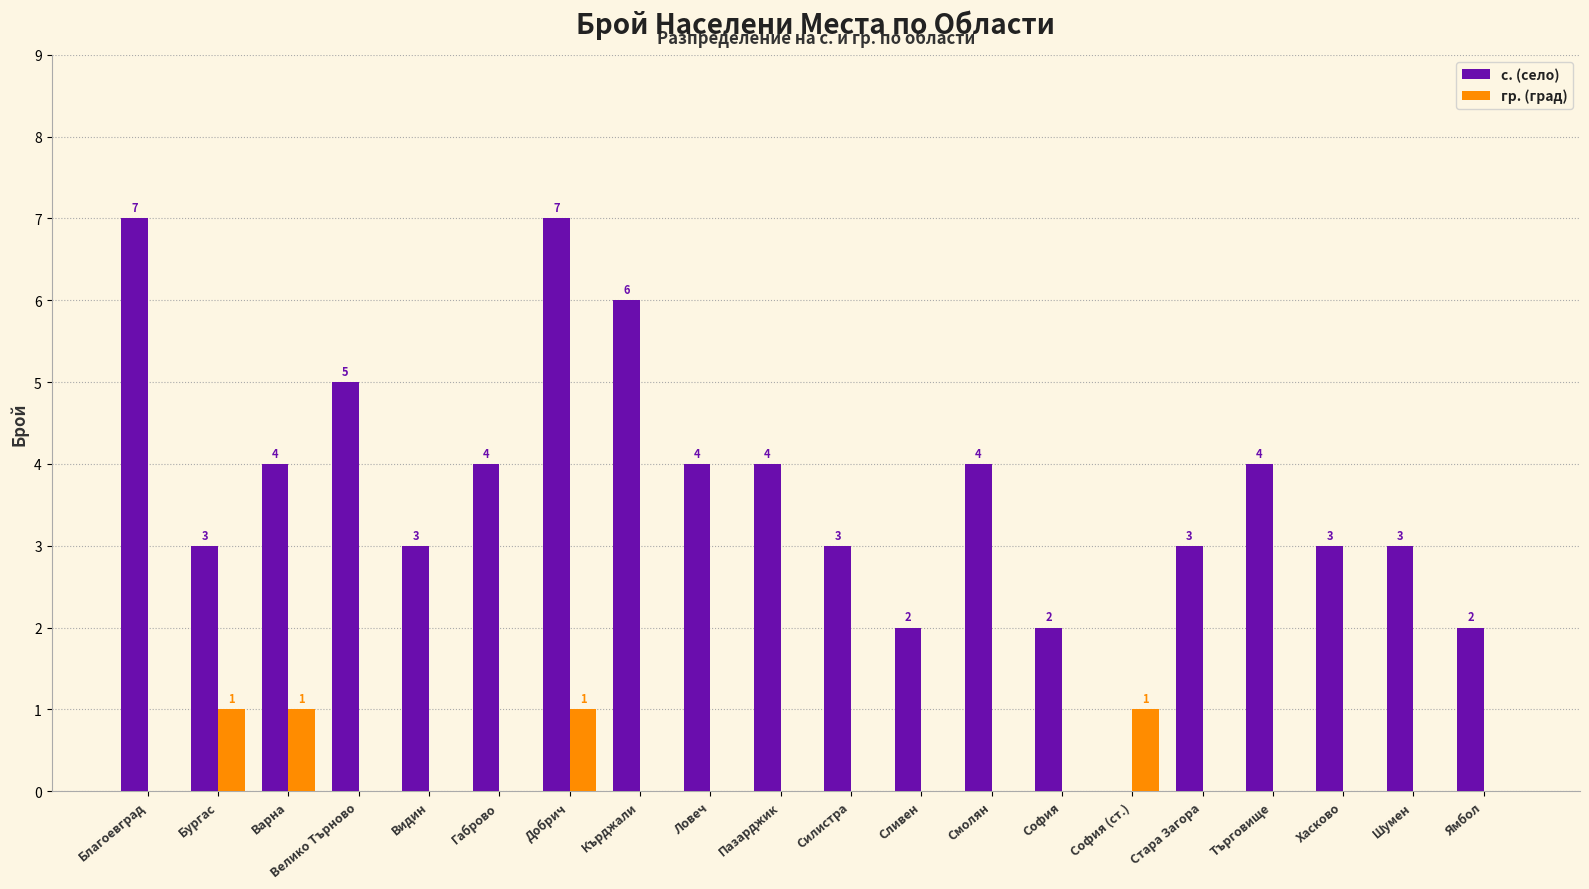

What value does the с. (село) series have at Стара Загора?

3